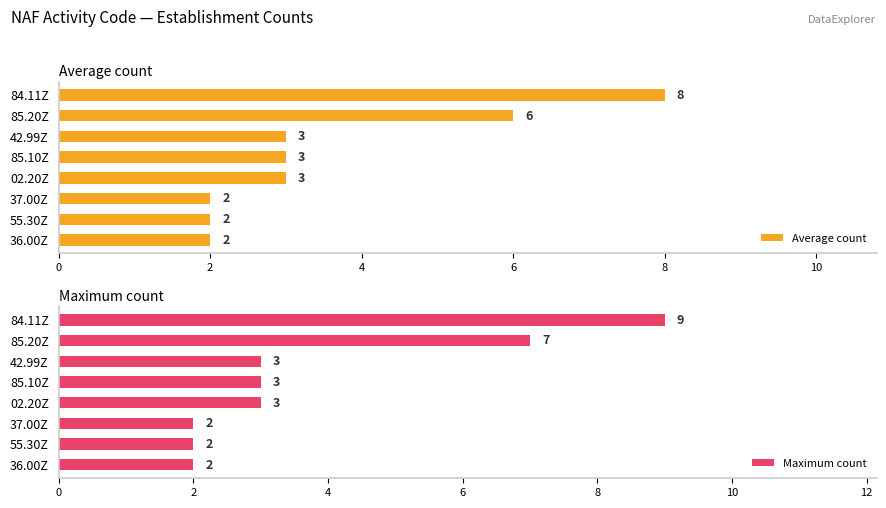

Count the Average count values in the range 2 to 6.

7